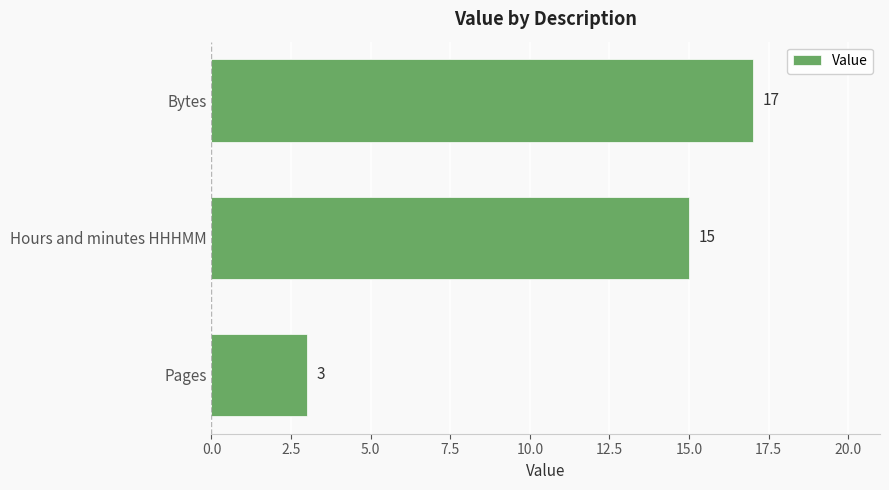

What is the average value?

12